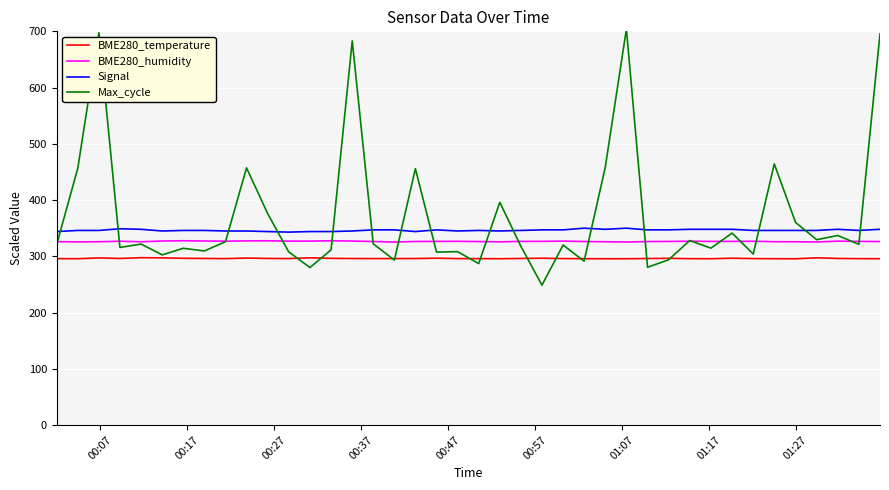

True or false: BME280_temperature and Signal intersect in this chart.

False